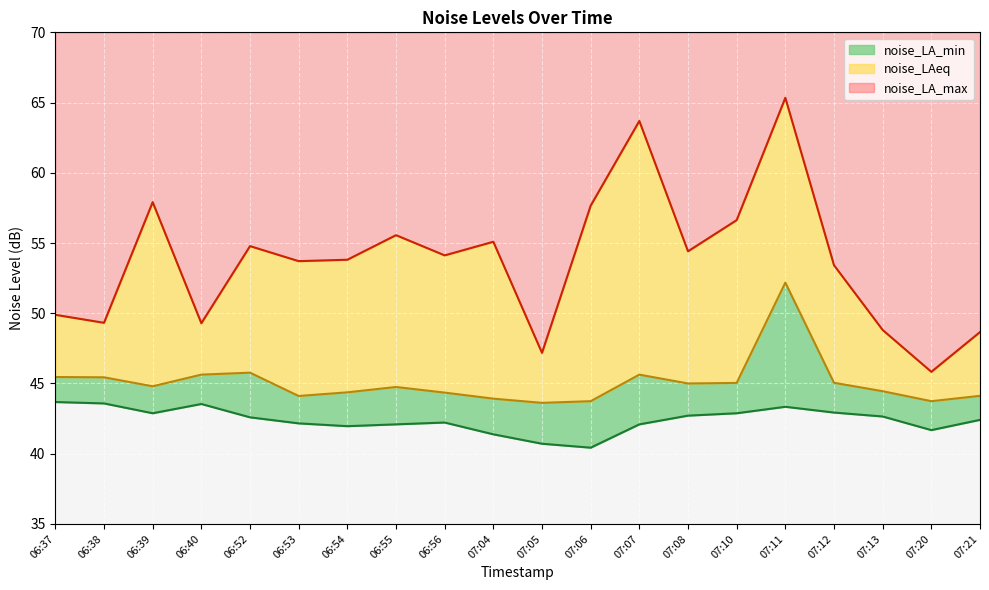

The noise_LAeq series shows 45.6 at 06:40. True or false?

True